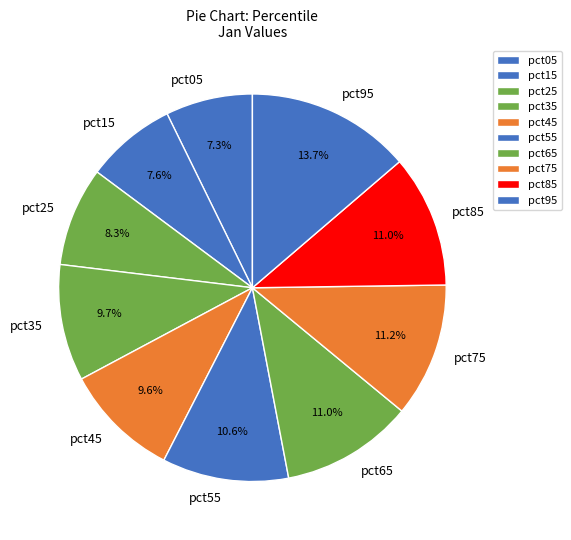

To the nearest percent, what is the difference between the pct65 and pct25 slice percentages?

3%